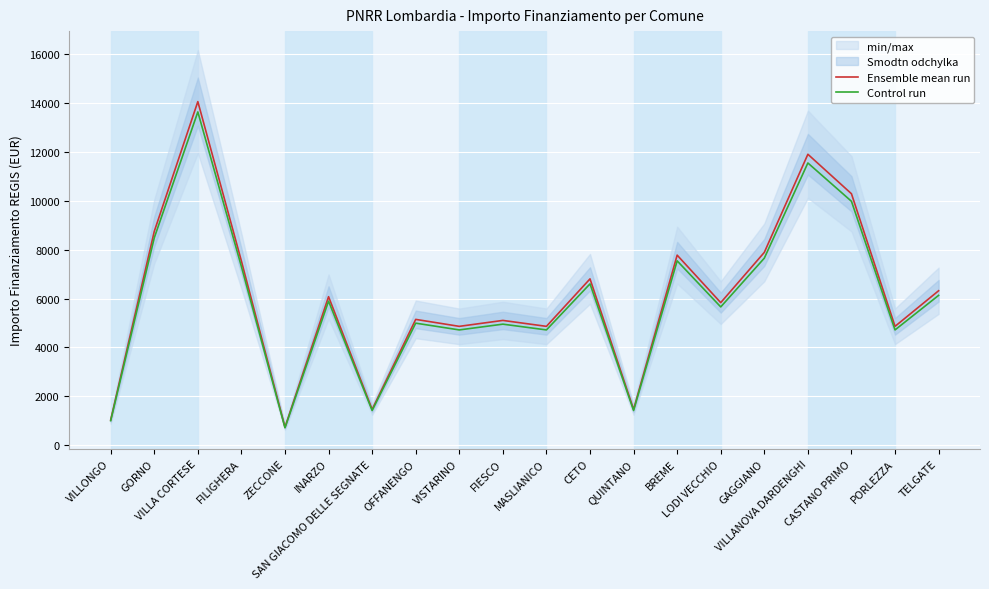

What is the sum of all Control run values?

119053.9